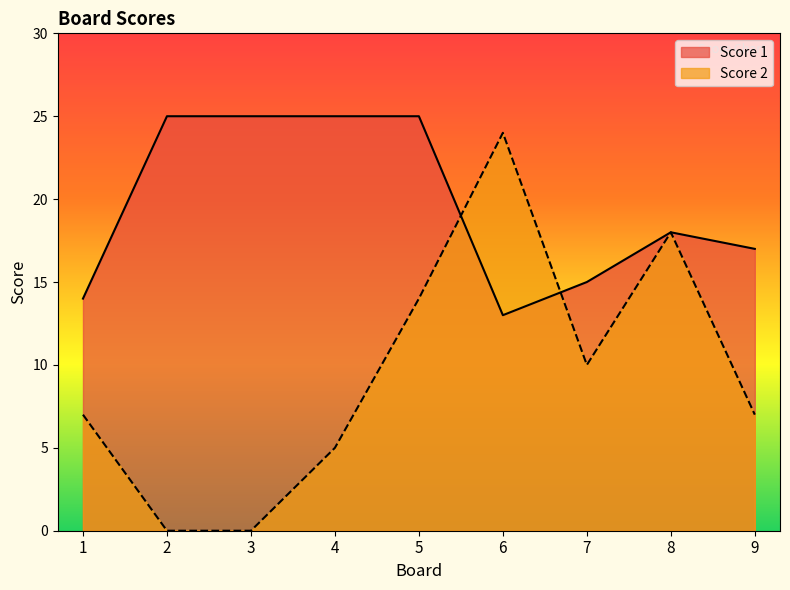

What is the difference between the highest and lowest values at 7?

5